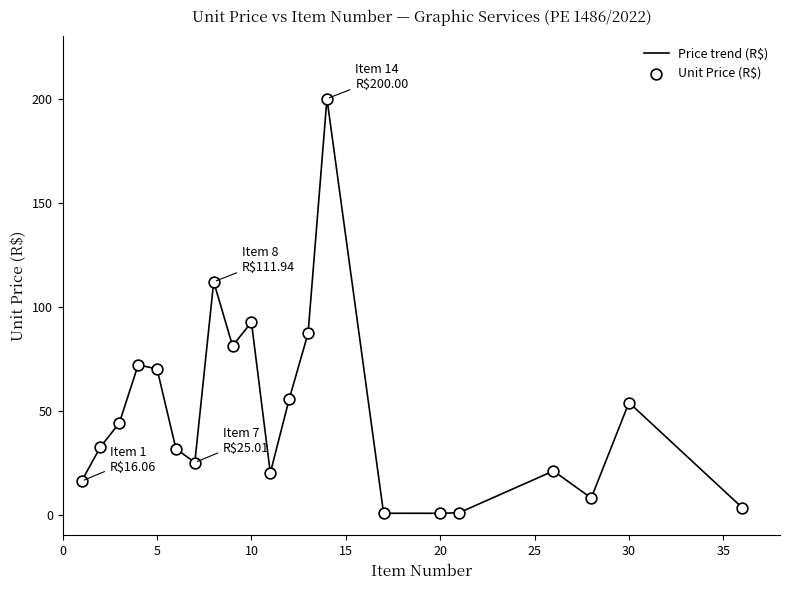

What is the greatest value displayed?

200.0